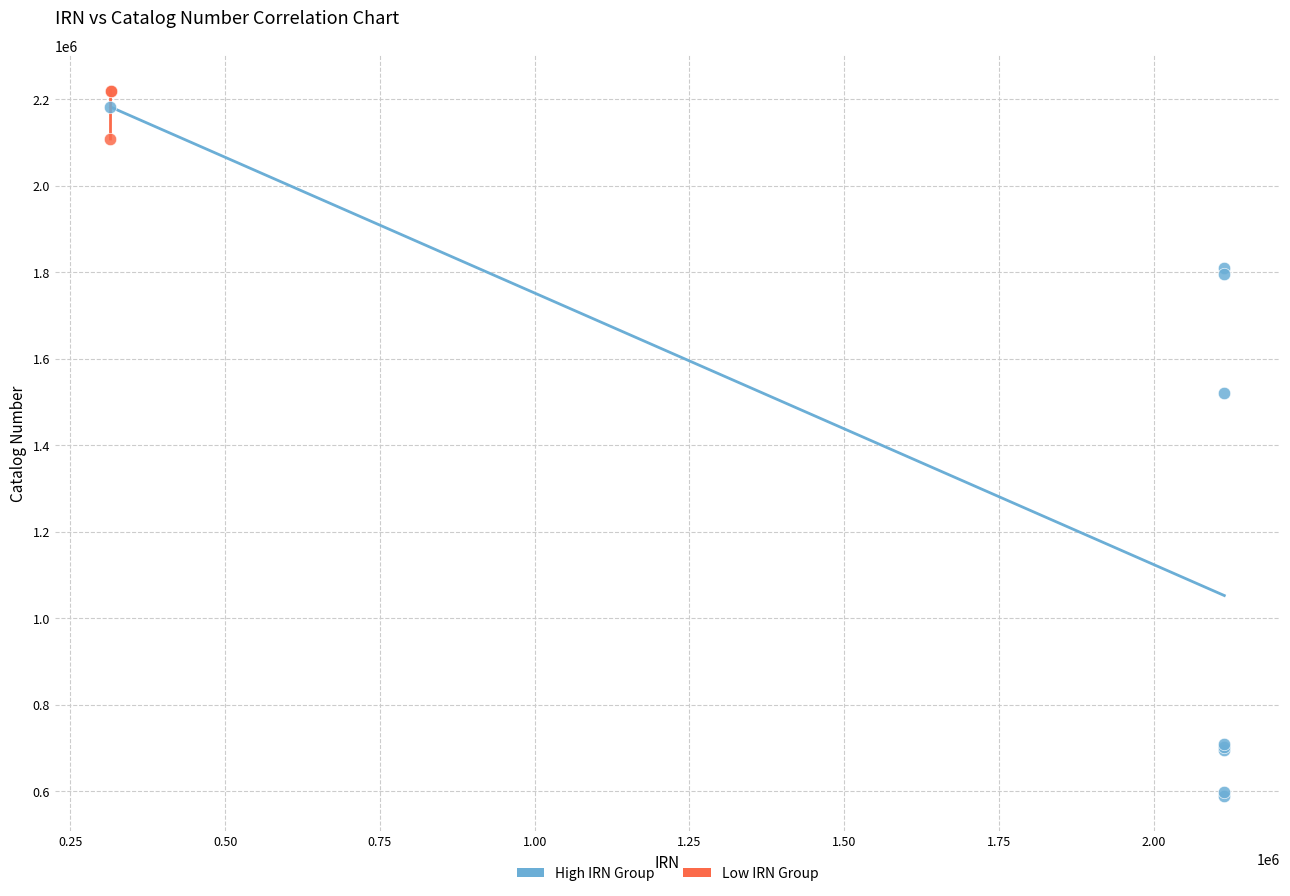

Which series reaches the minimum Y coordinate?

High IRN Group